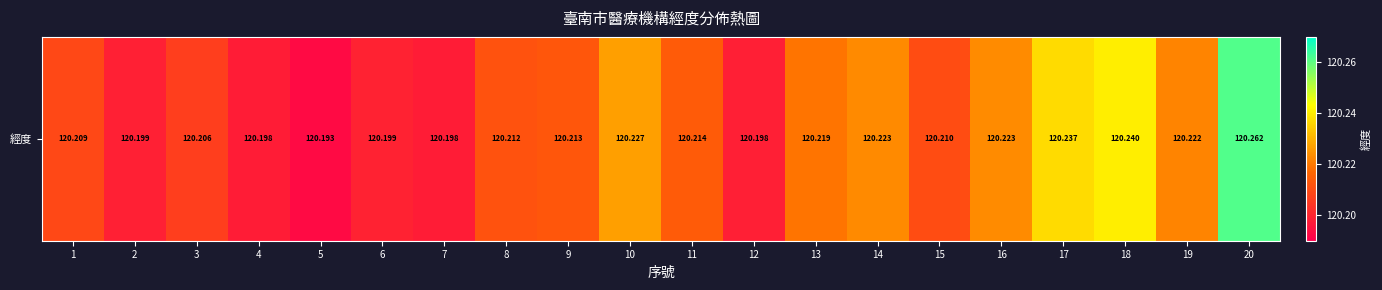

Which has a higher value, 15 or 7?

15